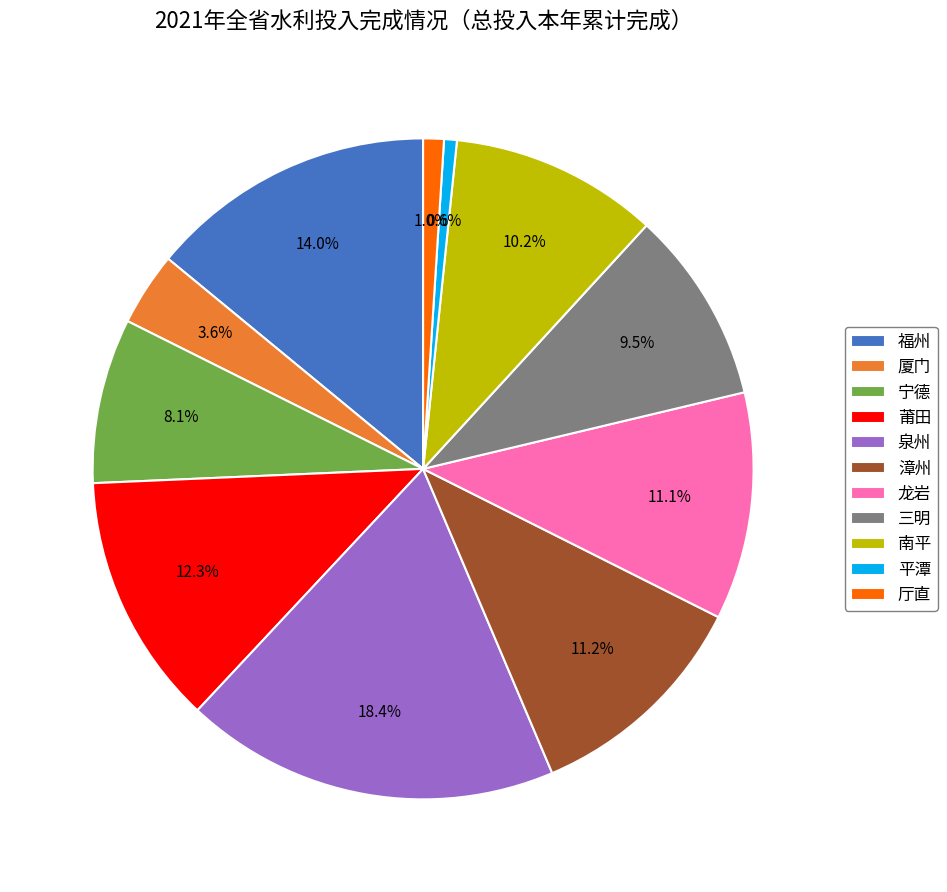

Which has a higher value, 平潭 or 宁德?

宁德